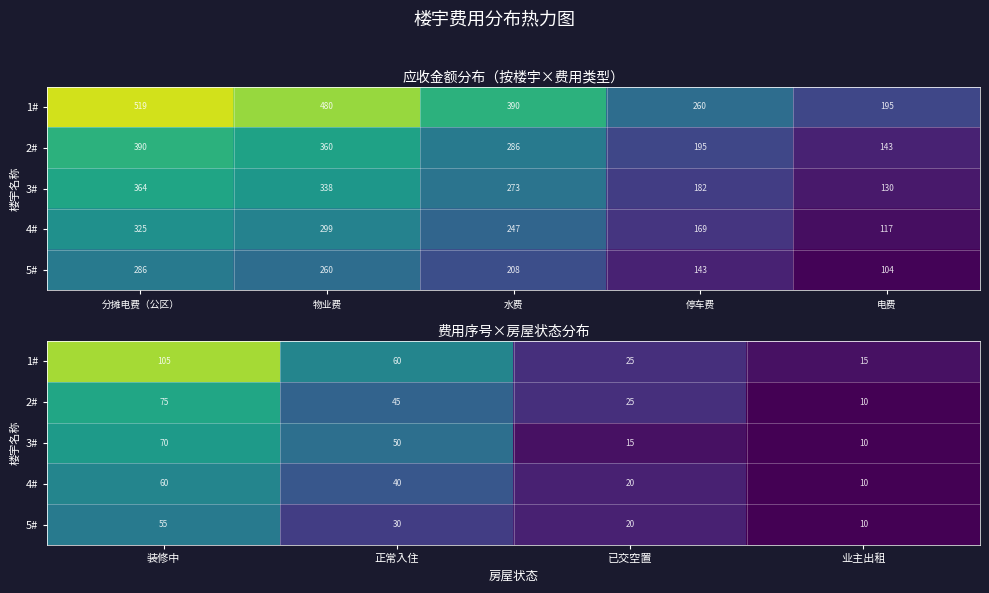

Which series changed the most between 正常入住 and 已交空置?

1#